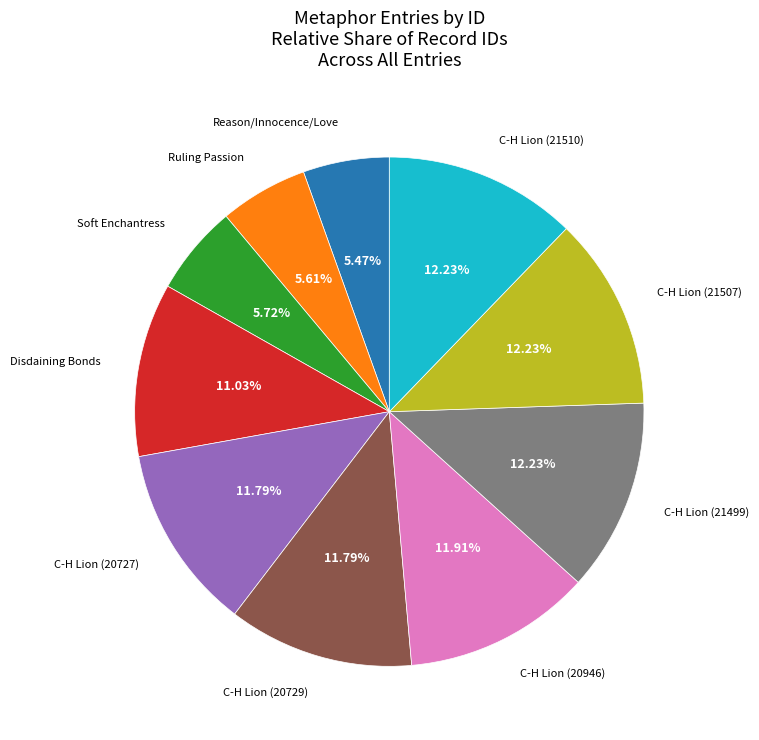

Approximately how many times larger is the value at Disdaining Bonds compared to C-H Lion (21507)?

0.9